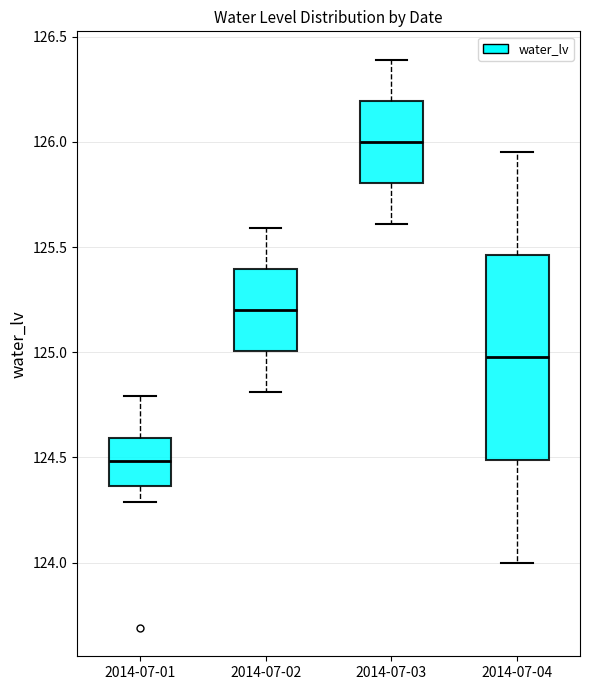

Which box is the tallest, from its lower edge to its upper edge?

2014-07-04